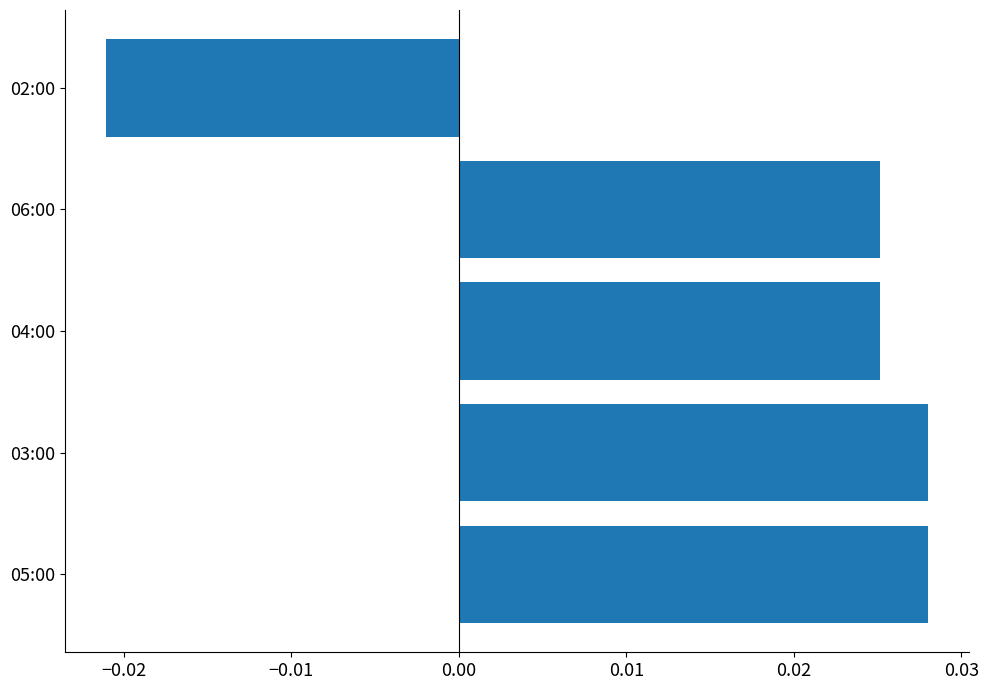

Does the chart contain stacked bars?

No